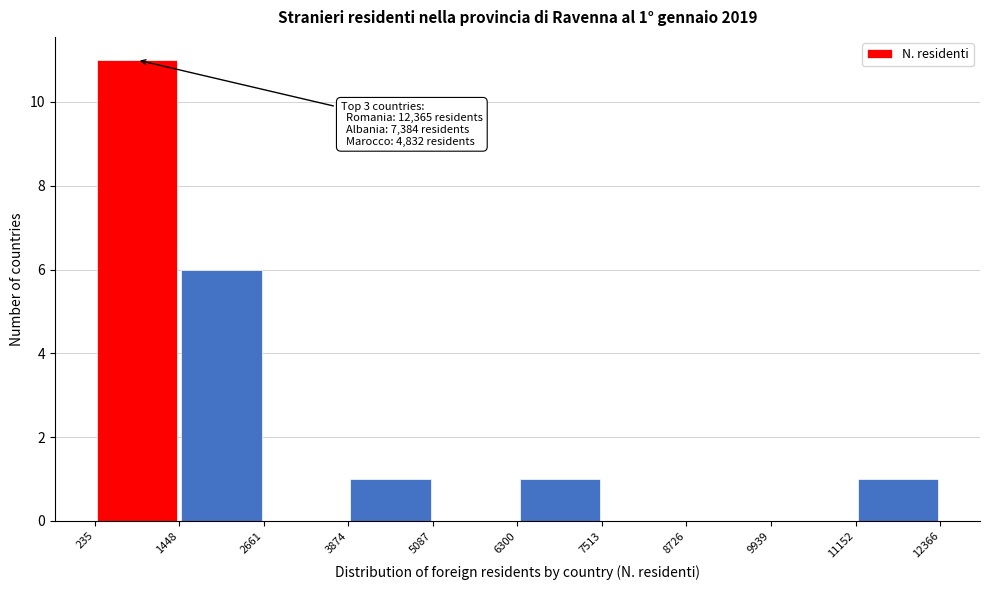

Over which range of the x-axis is the bar tallest?

235 to 1448